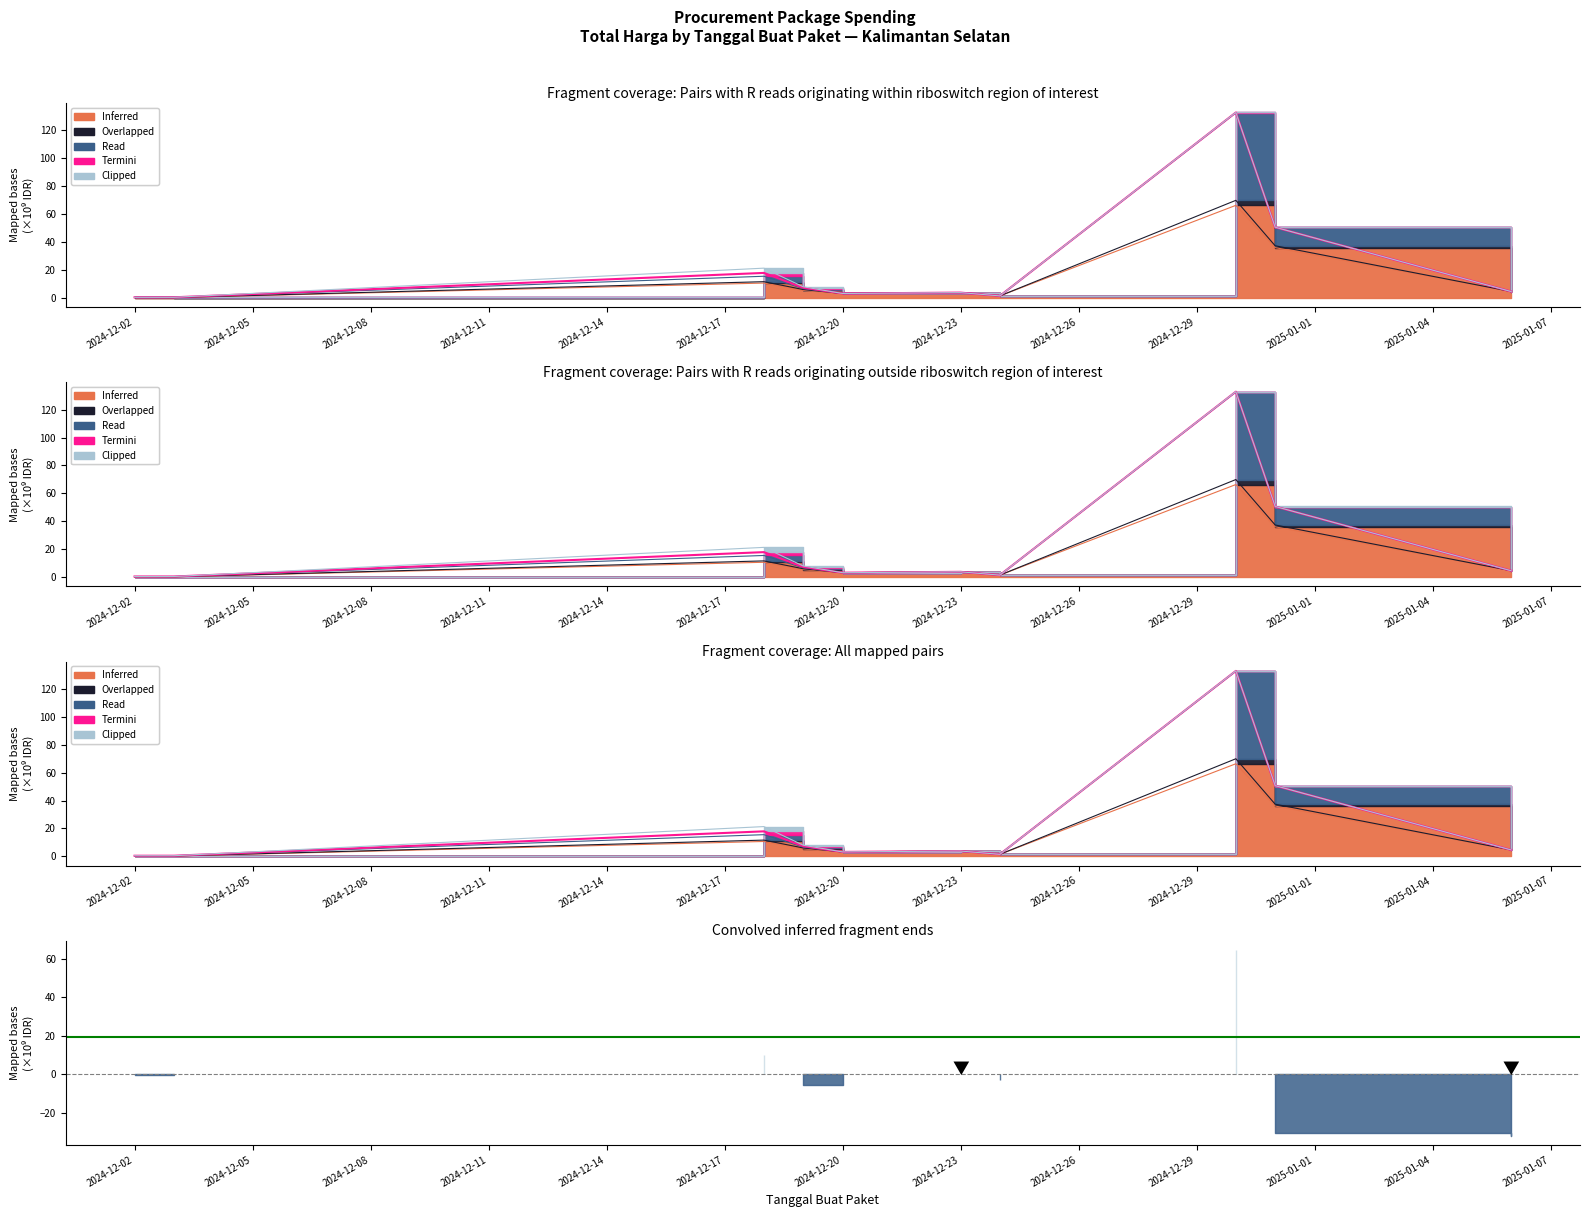

In Read, how many points are lower than both neighbors (excluding endpoints)?

2